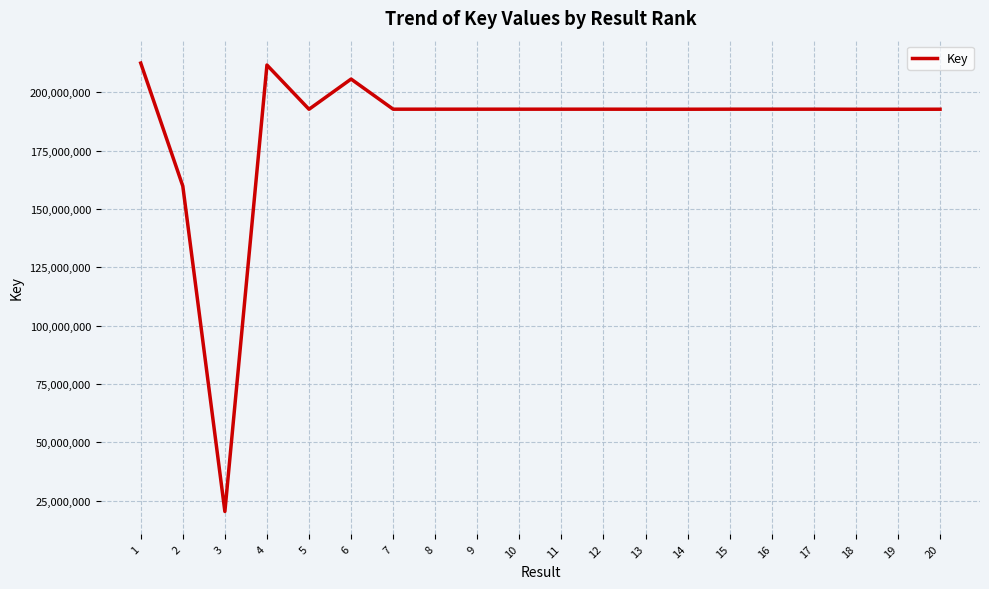

What is the difference between the maximum and minimum values?

192173982